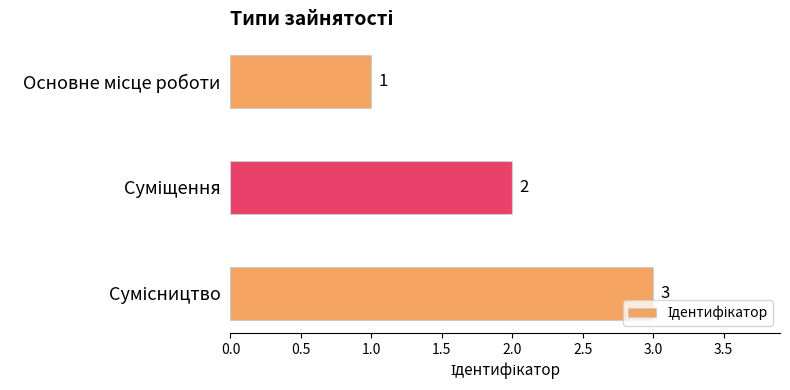

How many values are between 1 and 3?

3